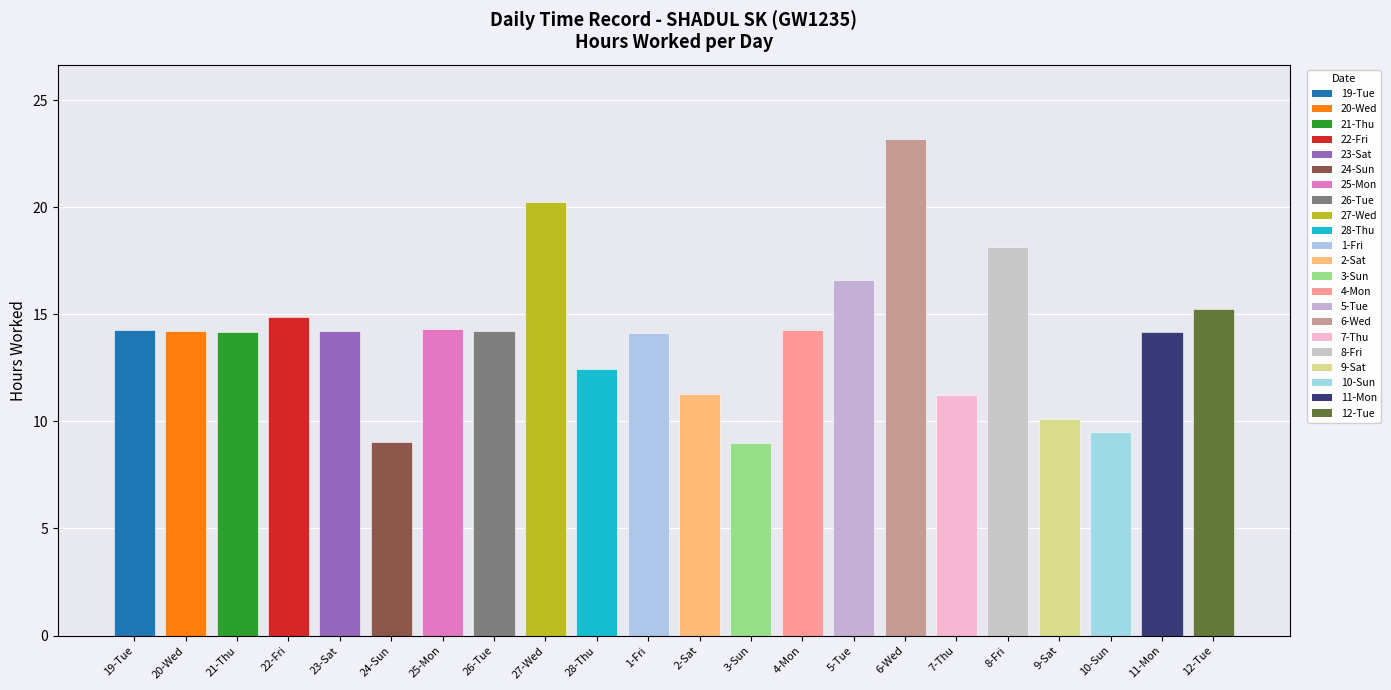

What is the difference between the values at 24-Sun and 7-Thu?

2.2